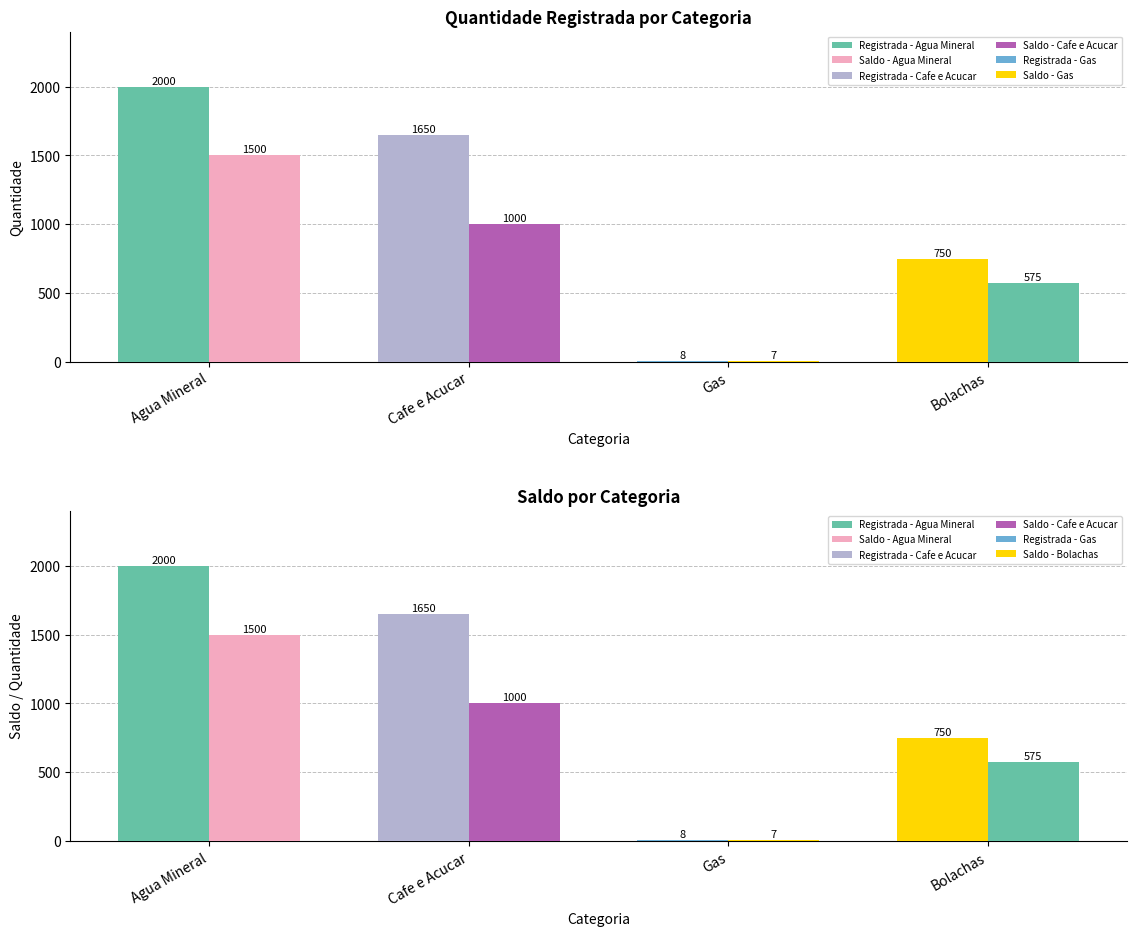

What is the greatest value displayed?

2000